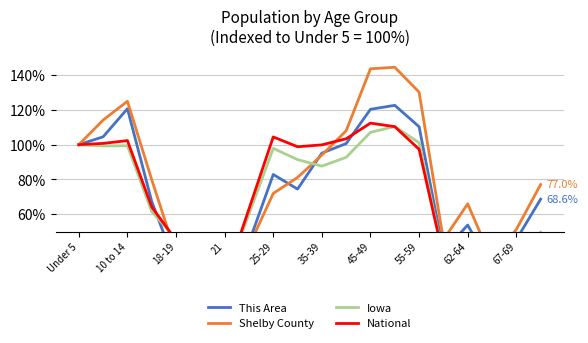

Is the value of Shelby County at 18-19 greater than the value of National at 21?

Yes